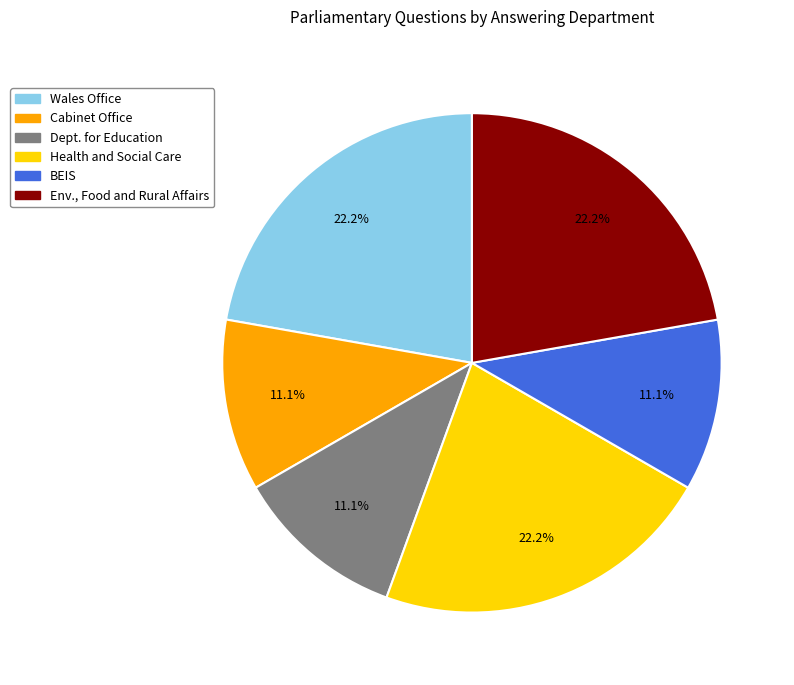

Is there a majority slice in this chart?

No